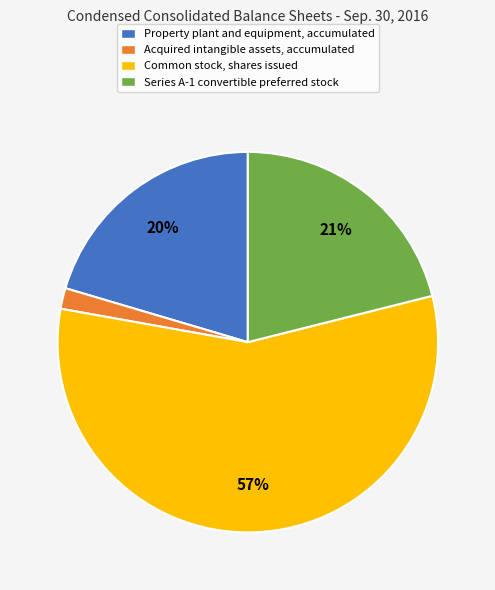

What is the ratio of the value at Common stock, shares issued to the value at Series A-1 convertible preferred stock?

2.7